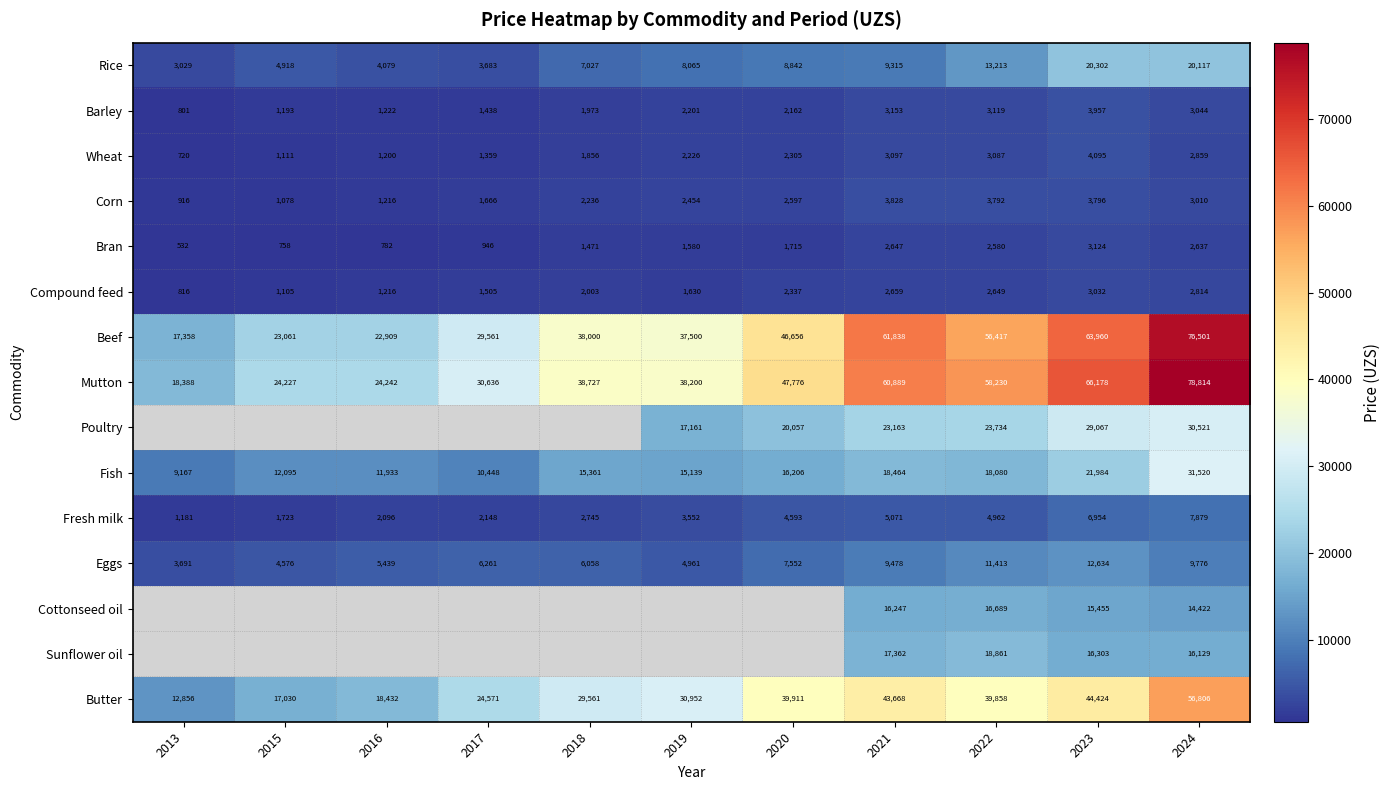

At which label is Corn closest to 2372?

2019